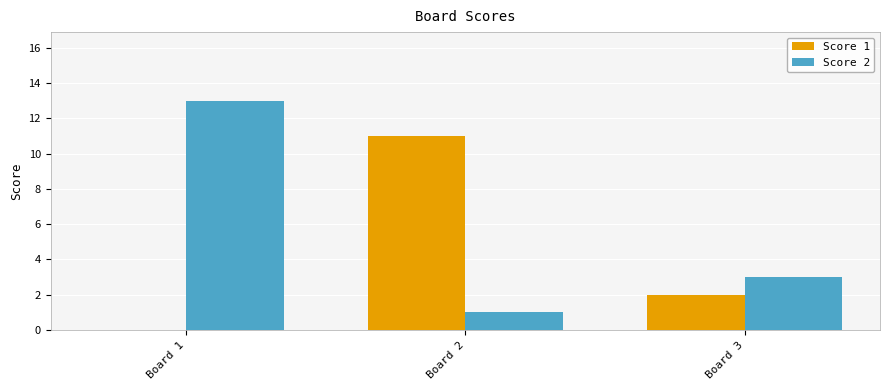

Which label corresponds to the largest value in the chart?

Board 1